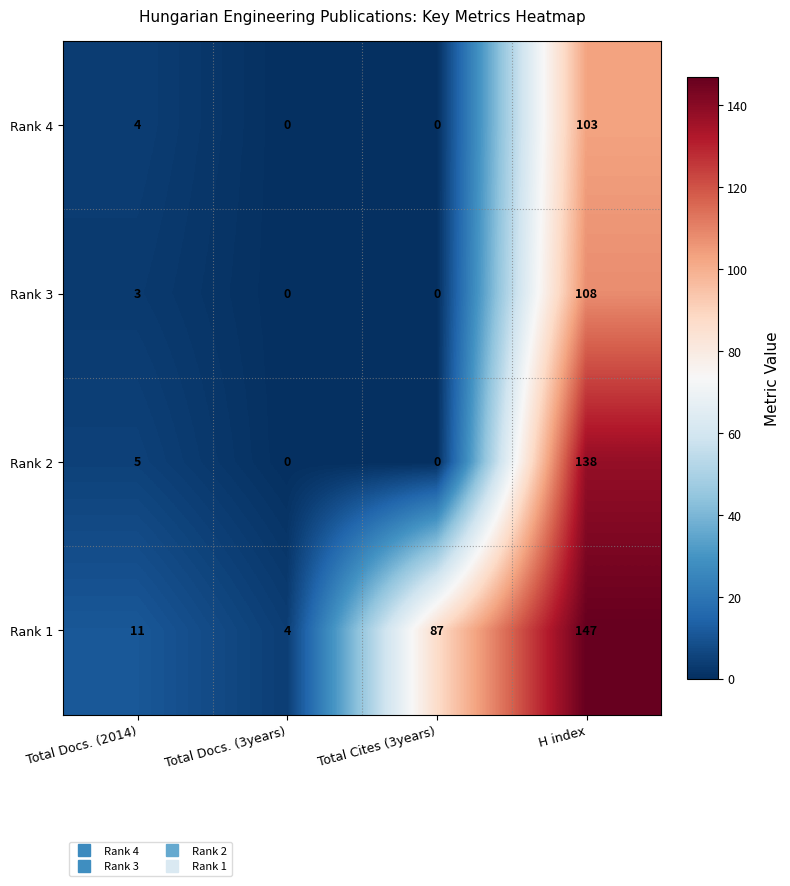

What is the difference between the highest and lowest values at Total Docs. (2014)?

8